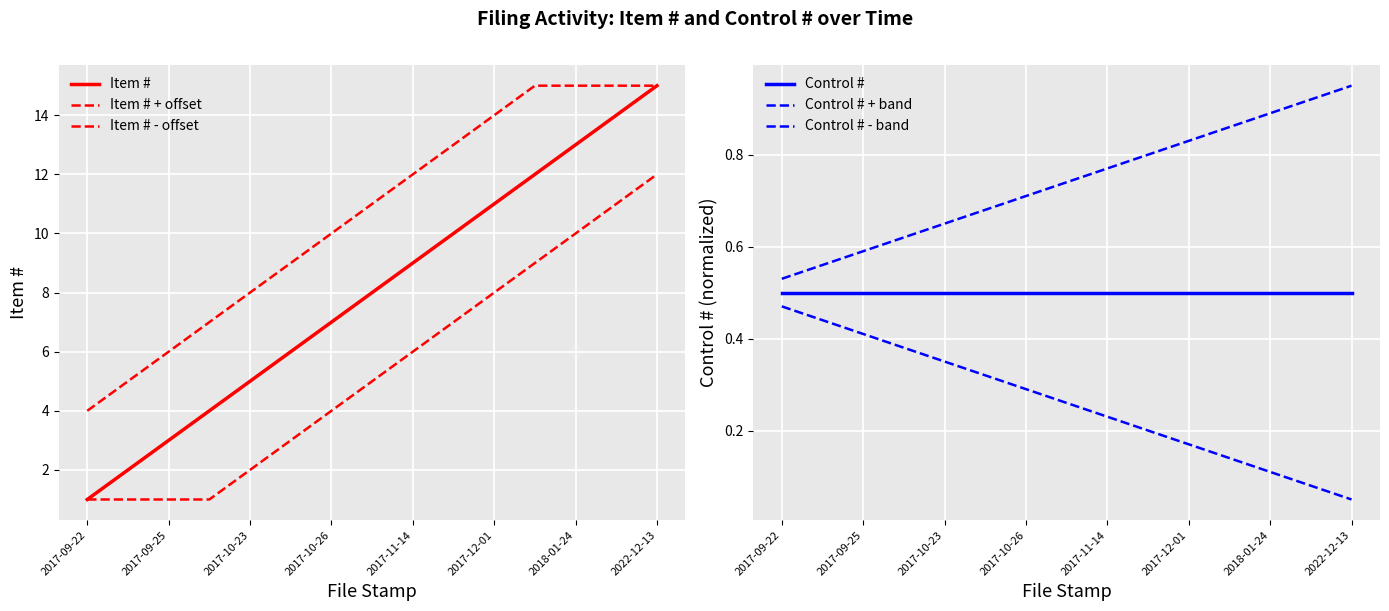

Which category has the lowest value in the Control # series?

2017-09-22